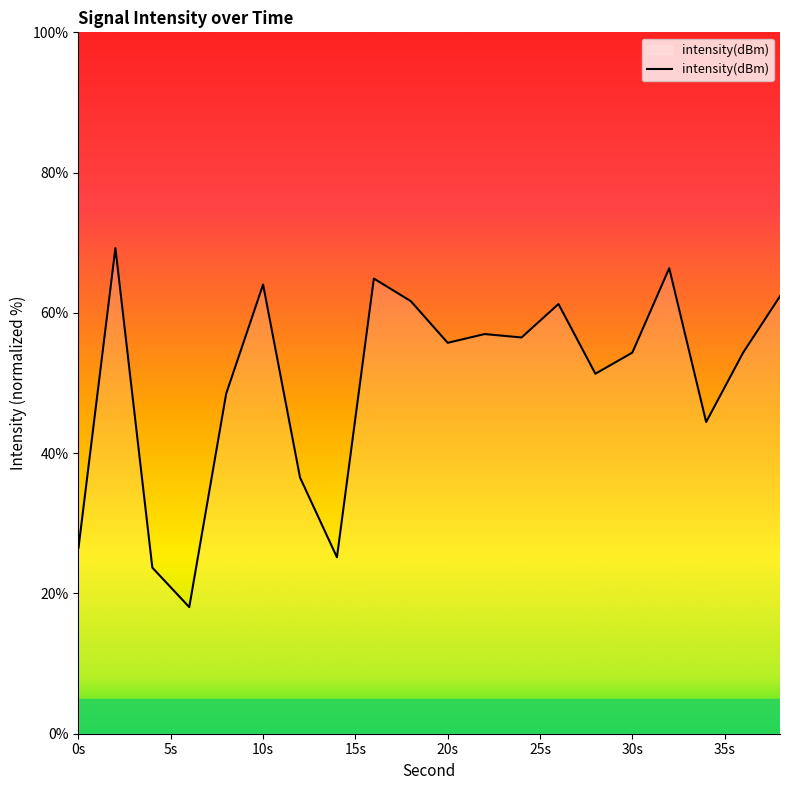

What is the difference between the maximum and minimum values?

51.2